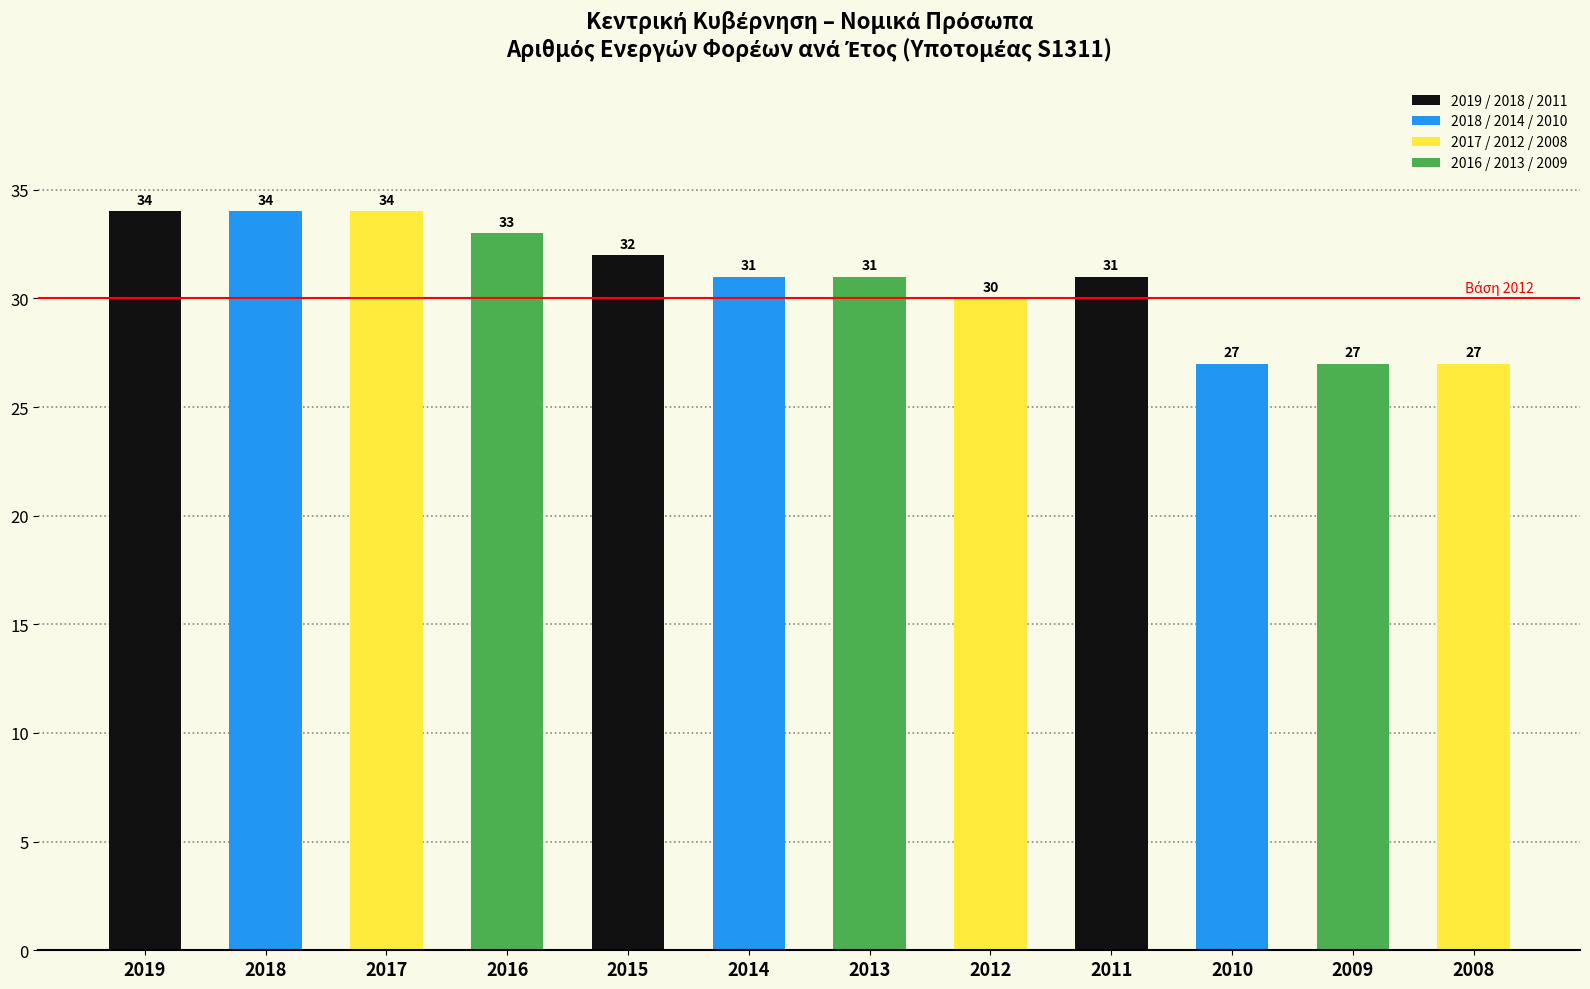

True or false: the data shows 31 at 2014.

True